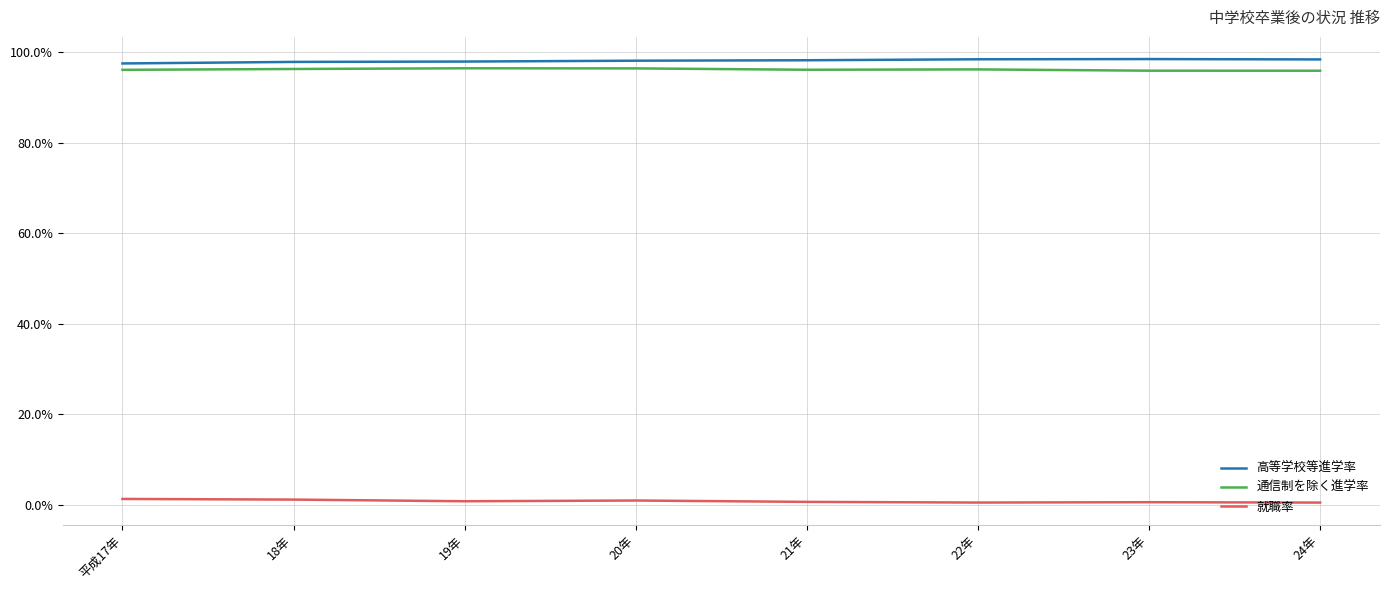

What are all the series names shown in the legend?

高等学校等進学率, 通信制を除く進学率, 就職率